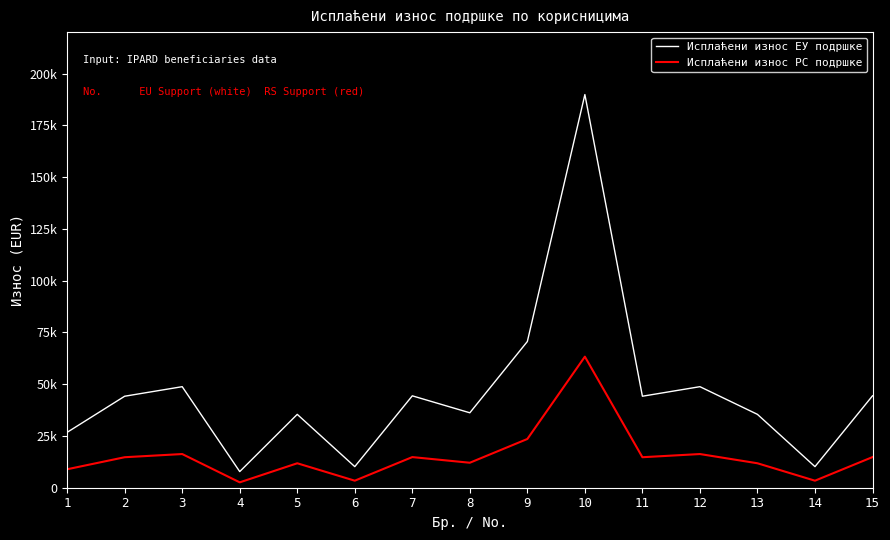

Which series has the widest spread of values?

Исплаћени износ ЕУ подршке